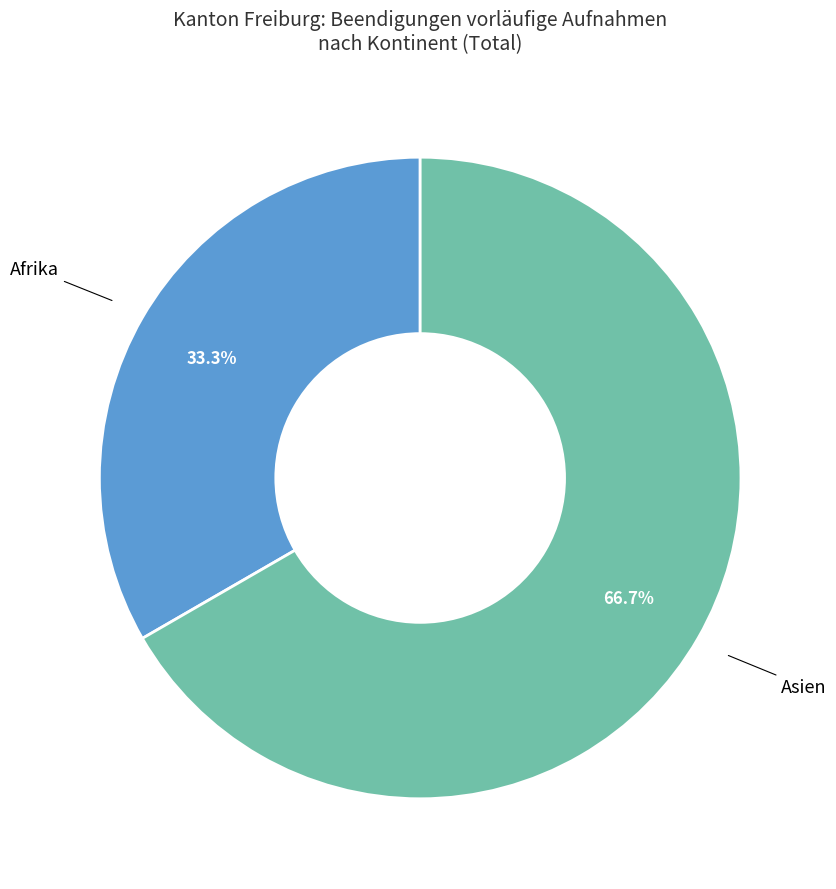

Is there a majority slice in this chart?

Yes